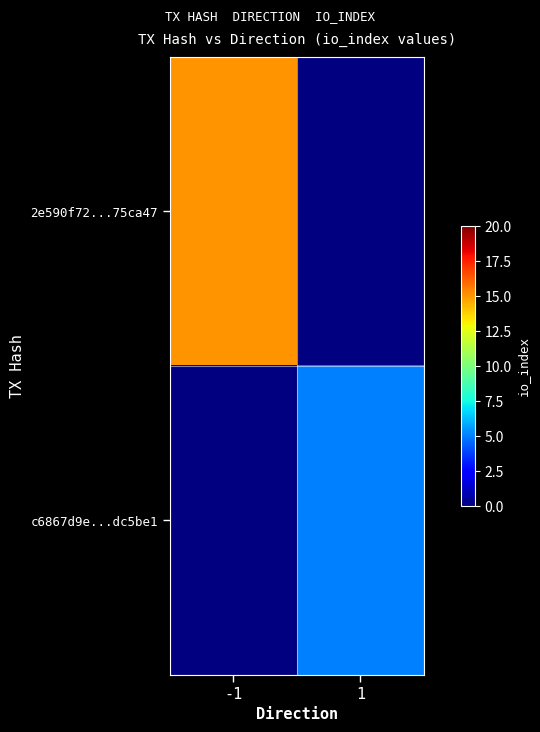

Between 1 and -1, which is larger?

-1